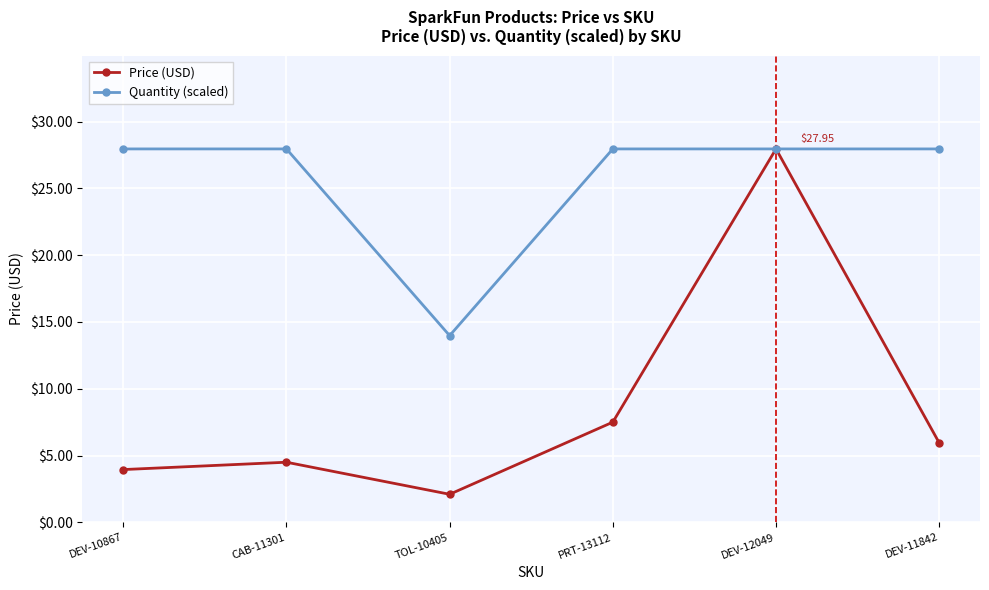

How many values in the Price (USD) series are below 5?

3